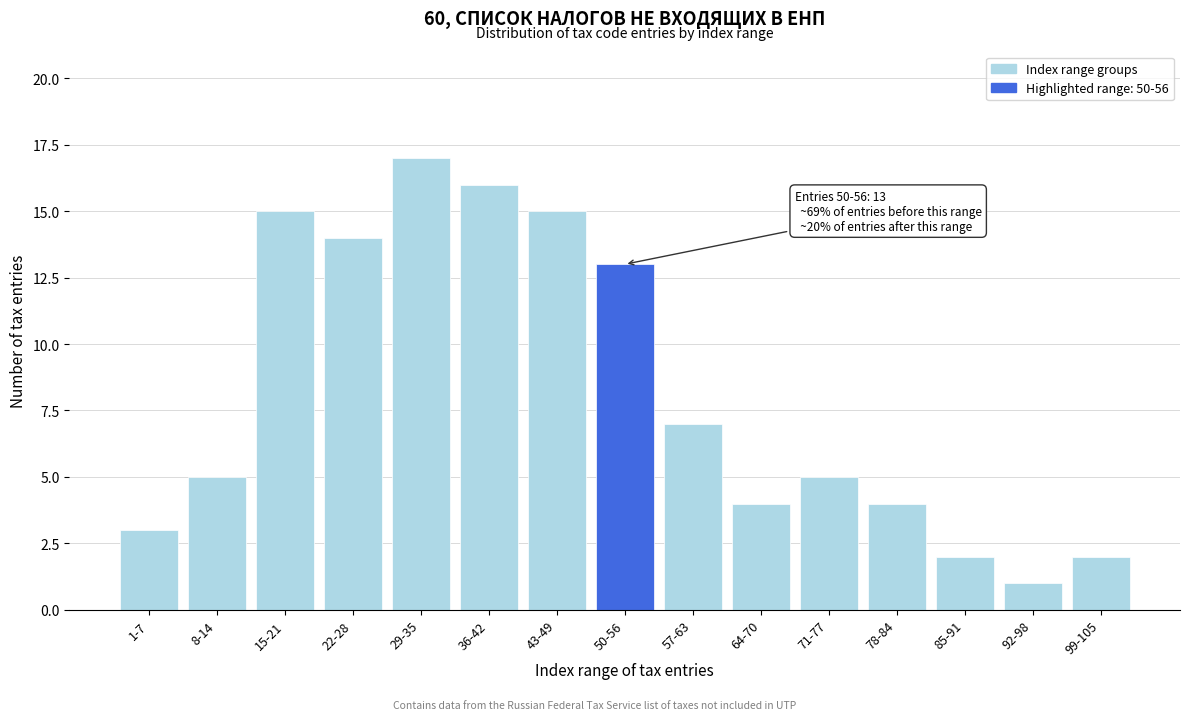

Reading left to right, extract all data points from this chart.

1-7=3	8-14=5	15-21=15	22-28=14	29-35=17	36-42=16	43-49=15	50-56=13	57-63=7	64-70=4	71-77=5	78-84=4	85-91=2	92-98=1	99-105=2